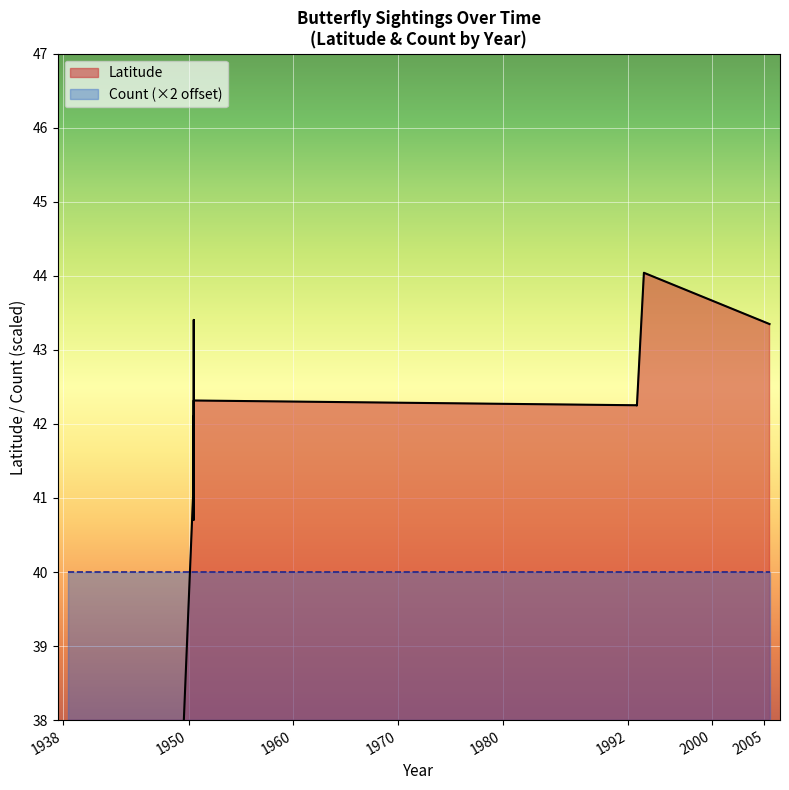

Is the value of Latitude at 1993-06-30 greater than the value of Count at 1992-10-02?

Yes